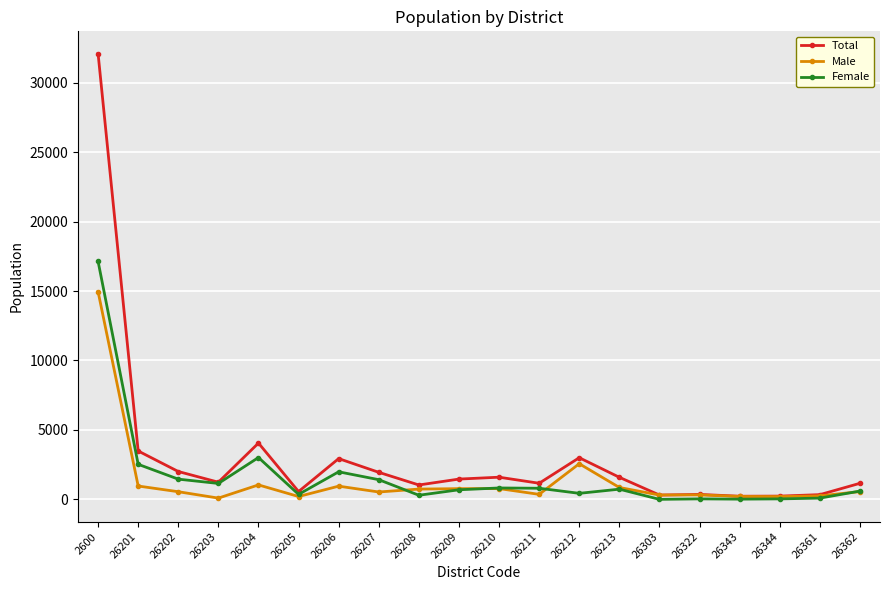

The value of Total at 26203 is 1235. True or false?

True